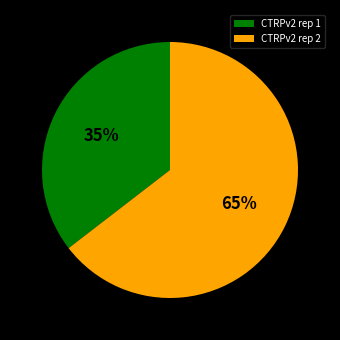

Between CTRPv2 rep 1 and CTRPv2 rep 2, which is larger?

CTRPv2 rep 2